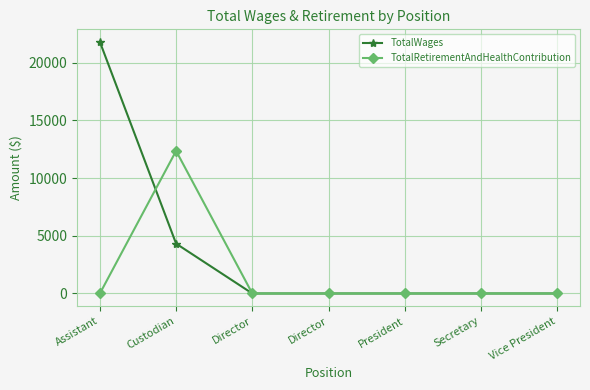

What is the sum of all TotalWages values?

26123